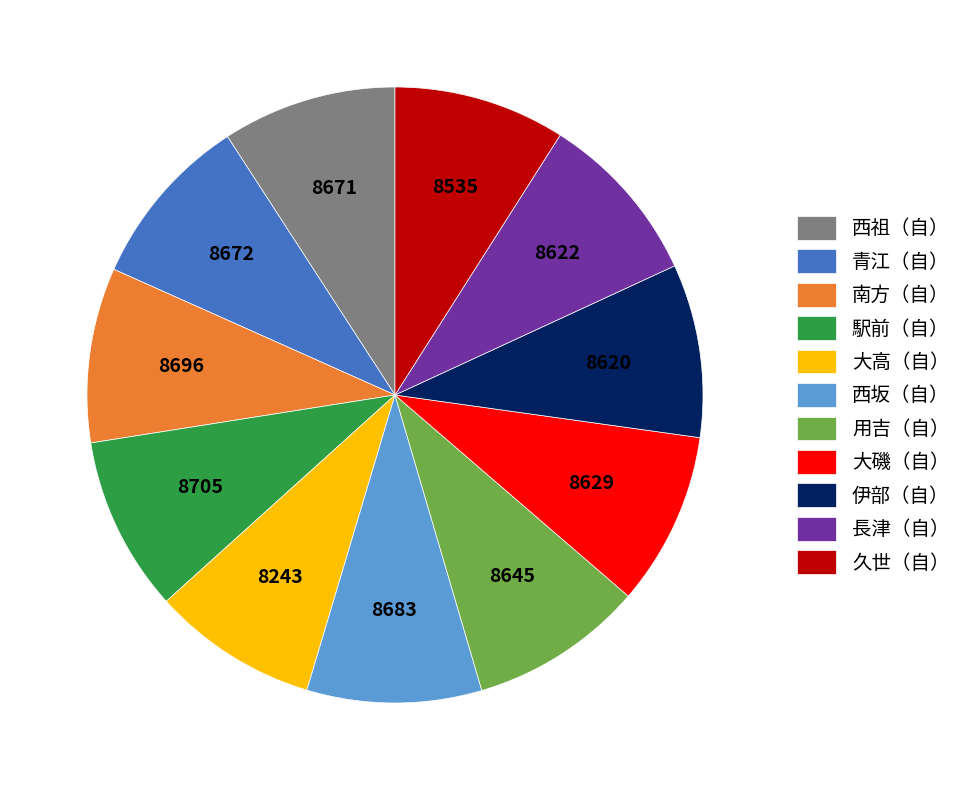

Do 伊部（自） and 青江（自） together represent more than half of the pie?

No